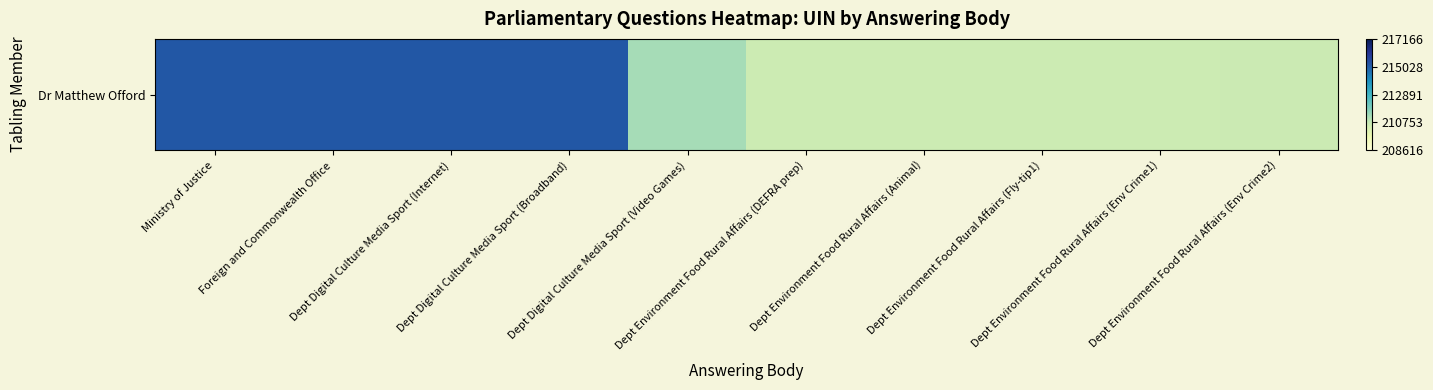

The chart shows a value of 210620 at Dept Environment Food Rural Affairs (Env Crime2). True or false?

True